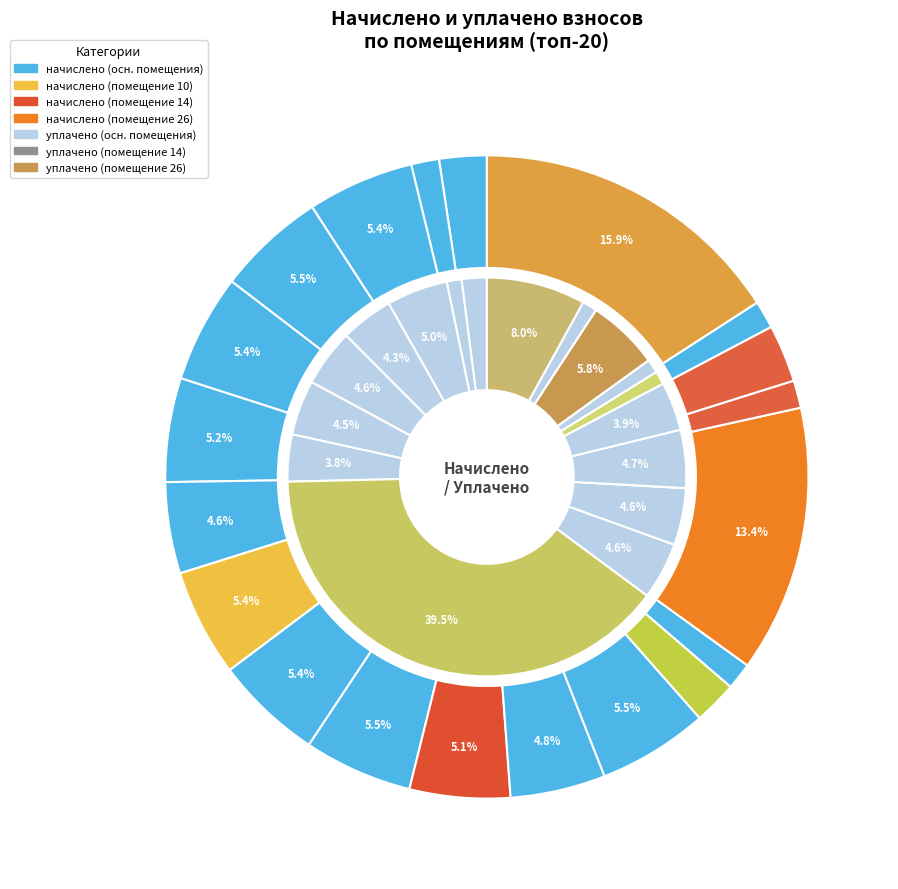

Does 5 represent more than half of the total?

No